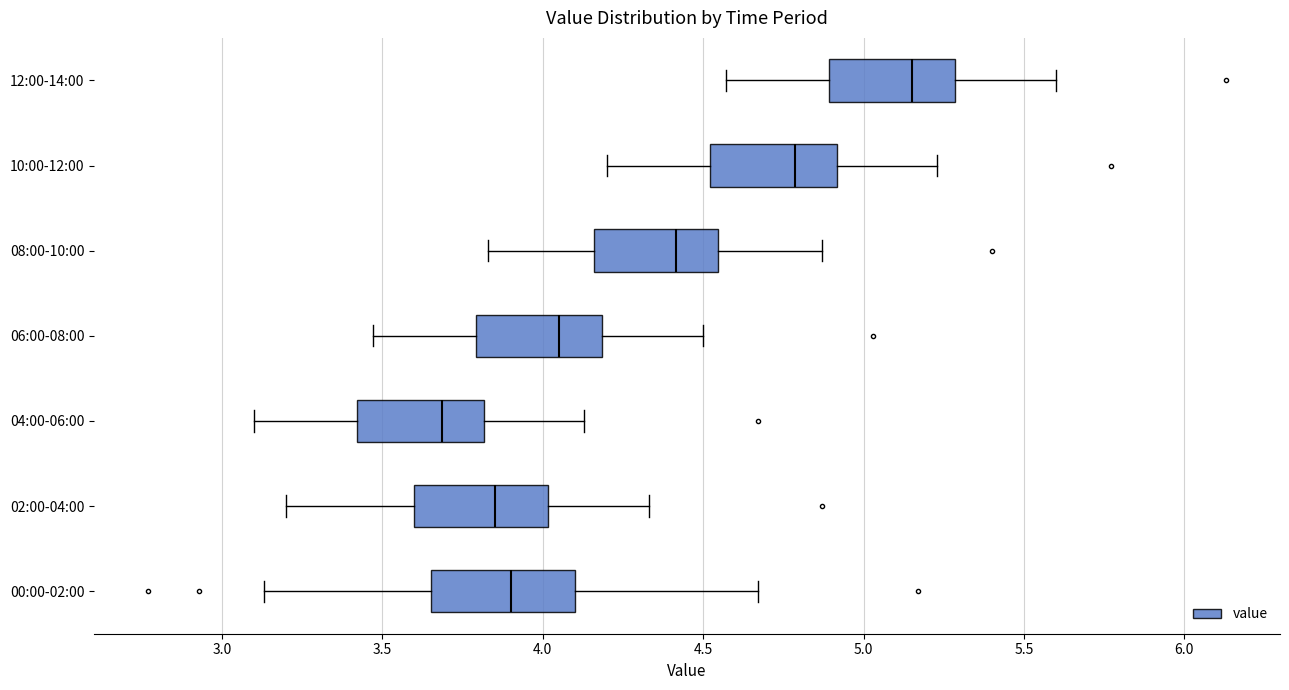

Reading bottom to top, read every box against the x-axis: the position of its median line, the range the box covers, and the ends of its whiskers. The values are not printed on the chart, so give them approximately, as read against the axis.

00:00-02:00: median 3.90, box 3.65 to 4.10, whiskers 3.15 to 4.65
02:00-04:00: median 3.85, box 3.60 to 4.00, whiskers 3.20 to 4.35
04:00-06:00: median 3.70, box 3.40 to 3.80, whiskers 3.10 to 4.15
06:00-08:00: median 4.05, box 3.80 to 4.20, whiskers 3.45 to 4.50
08:00-10:00: median 4.40, box 4.15 to 4.55, whiskers 3.85 to 4.85
10:00-12:00: median 4.80, box 4.50 to 4.90, whiskers 4.20 to 5.25
12:00-14:00: median 5.15, box 4.90 to 5.30, whiskers 4.55 to 5.60